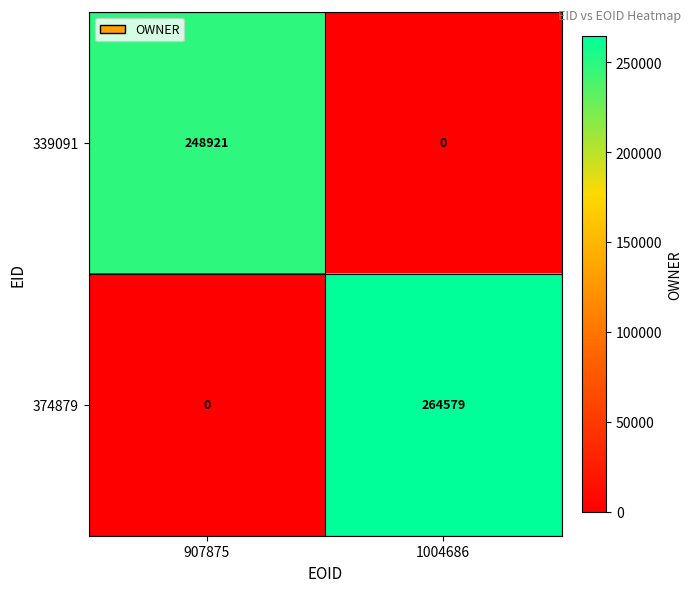

Reading left to right, what are all the values shown in this chart?

339091: 248921	0
374879: 0	264579